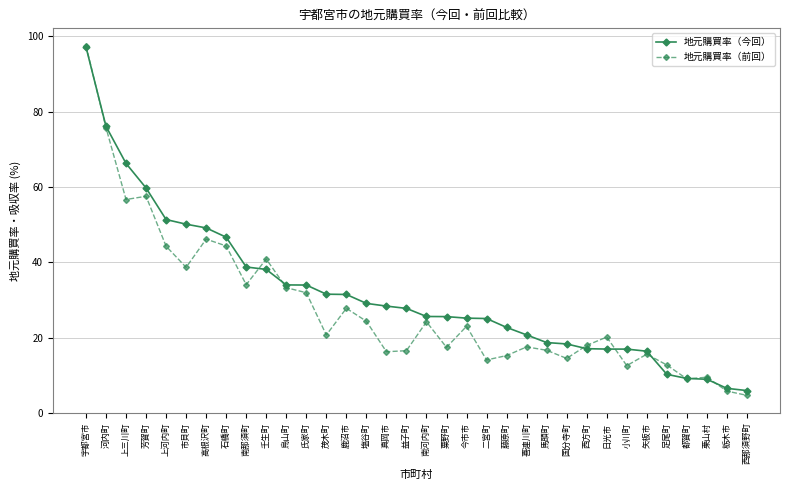

What is the minimum value for 地元購買率（前回）?

4.6